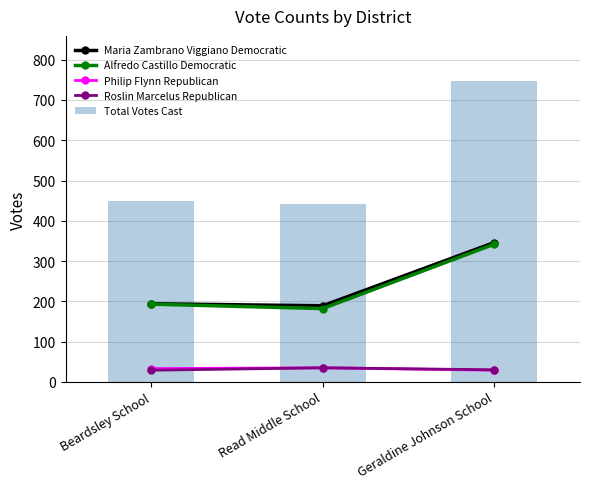

True or false: Alfredo Castillo Democratic has a value of 182 at Read Middle School.

True